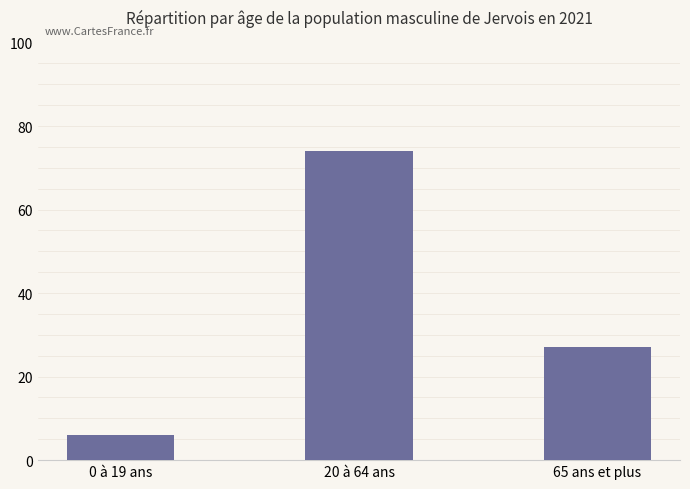

How many values are between 6 and 74?

3